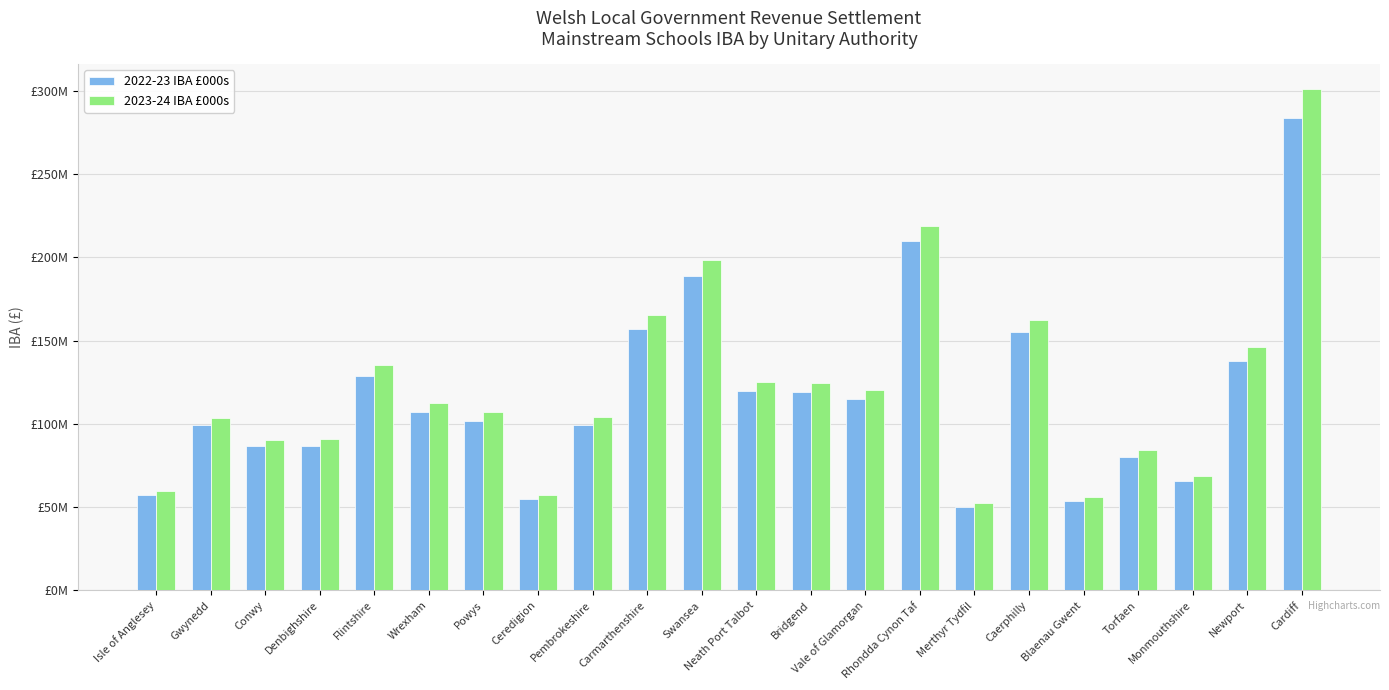

At how many categories does at least one series exceed 233747237?

1